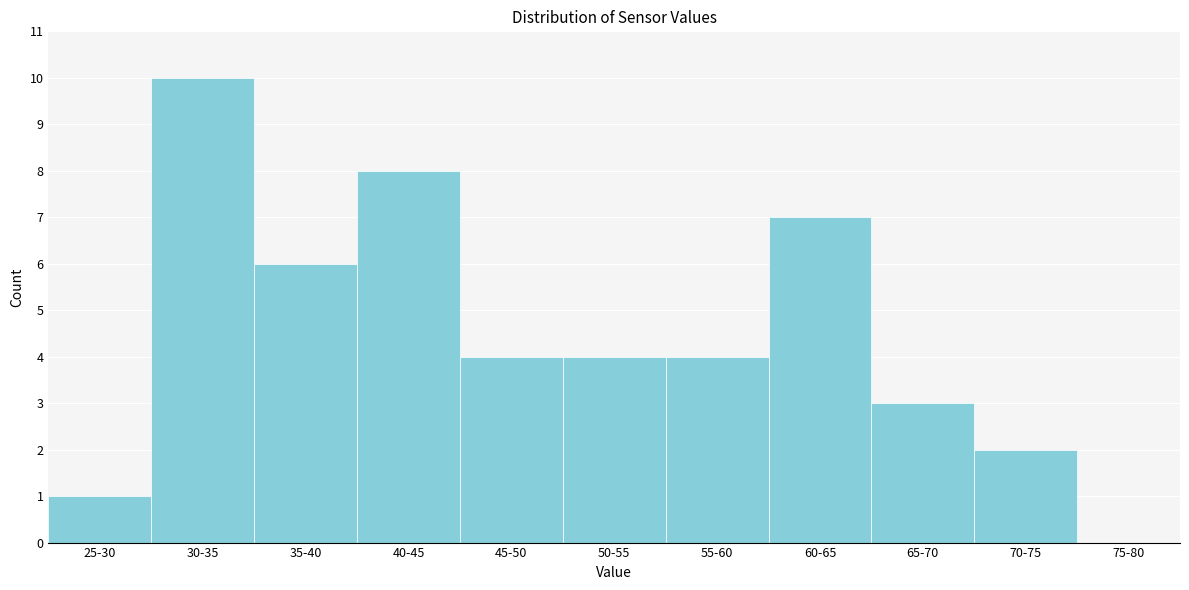

Reading right to left, list all the values displayed in this chart.

75-80=0	70-75=2	65-70=3	60-65=7	55-60=4	50-55=4	45-50=4	40-45=8	35-40=6	30-35=10	25-30=1